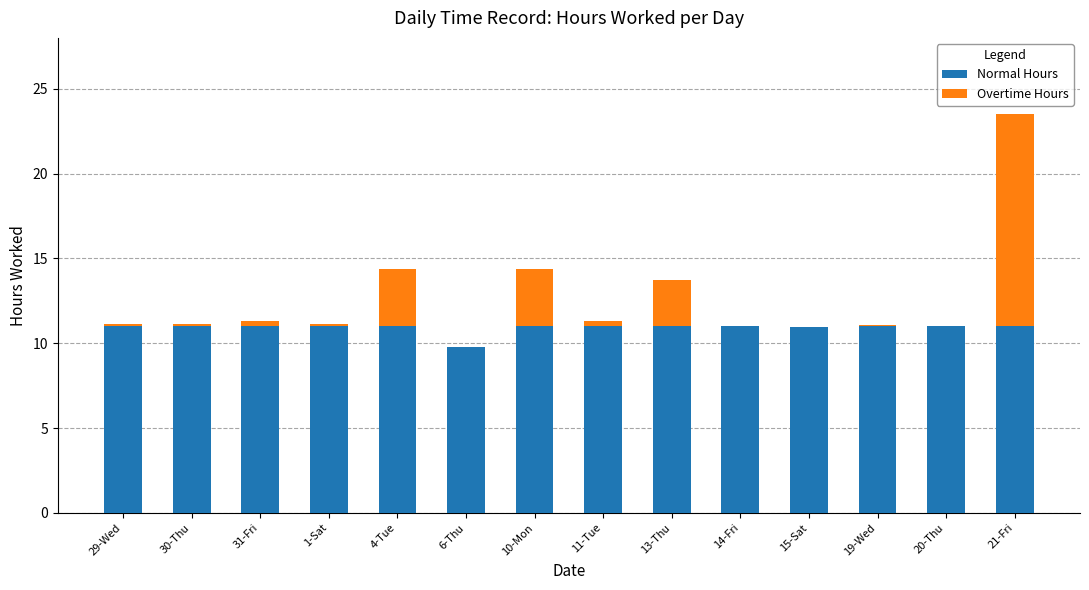

Is it true that Normal Hours equals 19.3 at 29-Wed?

False